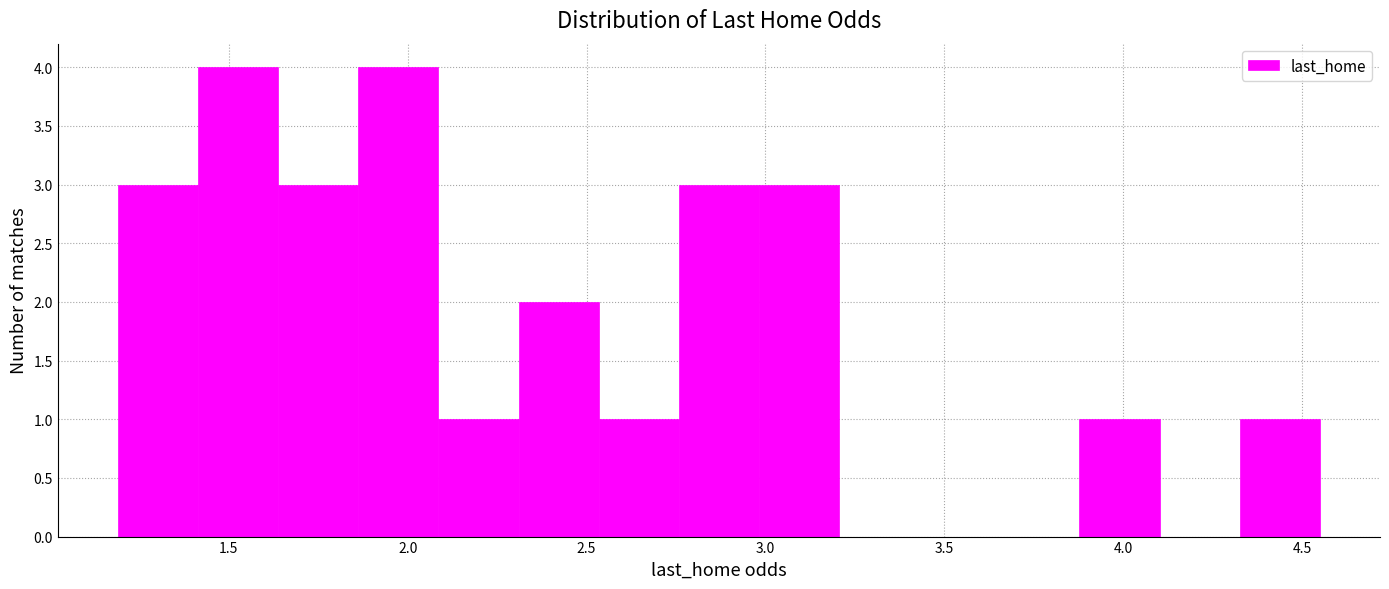

Reading left to right, list every bar in this chart as the range it spans on the x-axis followed by its height. Neither the bar edges nor the heights are printed on the chart, so give them approximately, as read against the axes.

1.20 to 1.40: 3
1.40 to 1.65: 4
1.65 to 1.85: 3
1.85 to 2.10: 4
2.10 to 2.30: 1
2.30 to 2.55: 2
2.55 to 2.75: 1
2.75 to 3.00: 3
3.00 to 3.20: 3
3.20 to 3.45: 0
3.45 to 3.65: 0
3.65 to 3.90: 0
3.90 to 4.10: 1
4.10 to 4.35: 0
4.35 to 4.55: 1